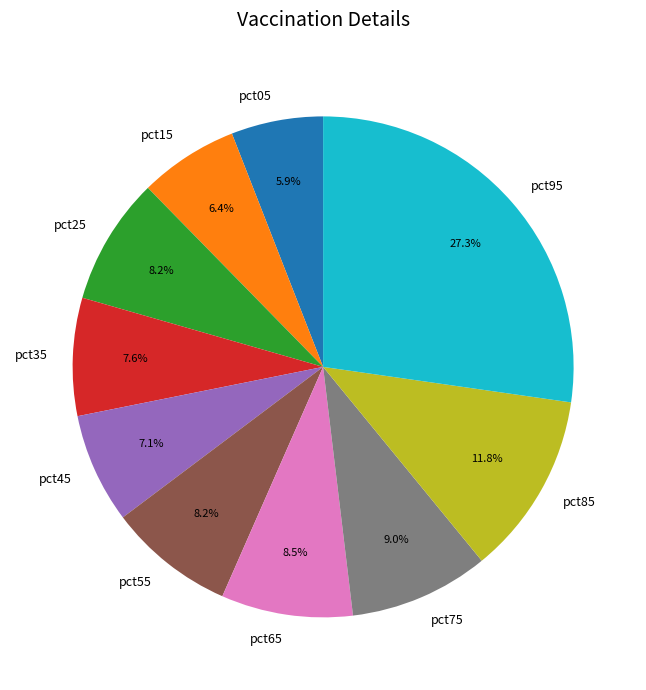

Is there any slice that represents more than half of the pie?

No